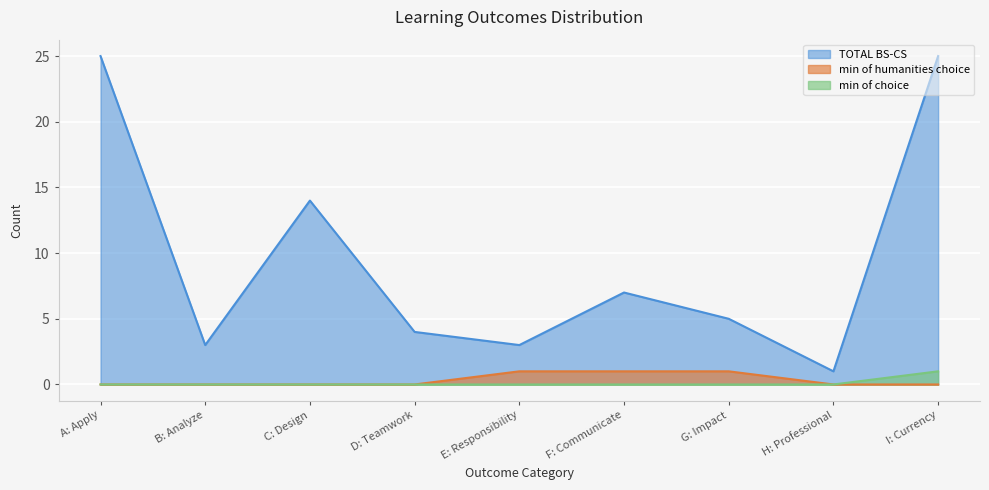

How many values in the min of humanities choice series exceed 0?

3